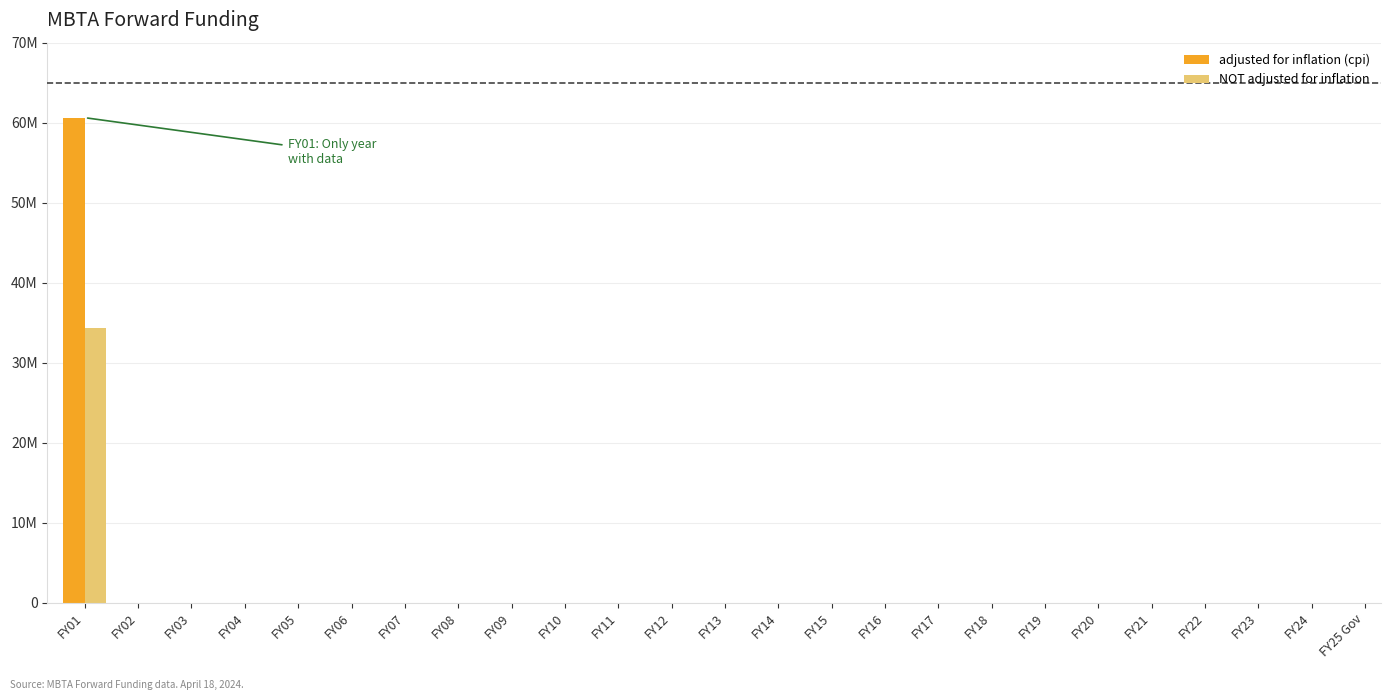

Are the bars horizontal?

No